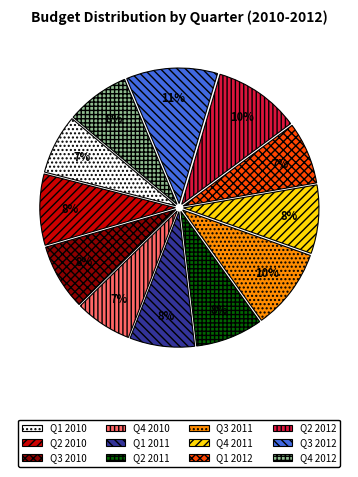

Between Q3 2010 and Q3 2011, which is larger?

Q3 2011